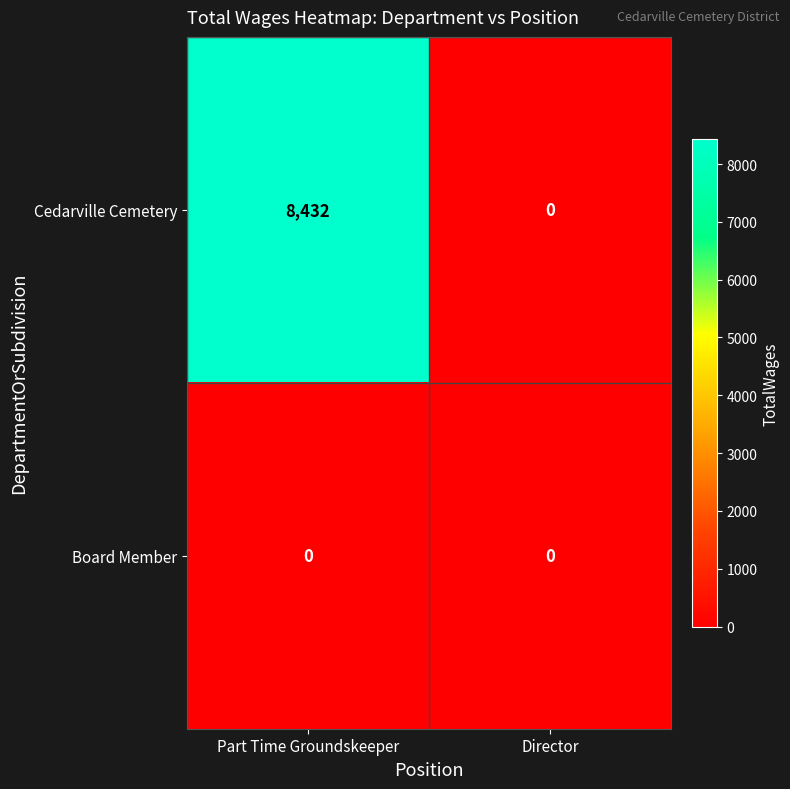

Rank the series at Part Time Groundskeeper from highest to lowest value.

Cedarville Cemetery, Board Member